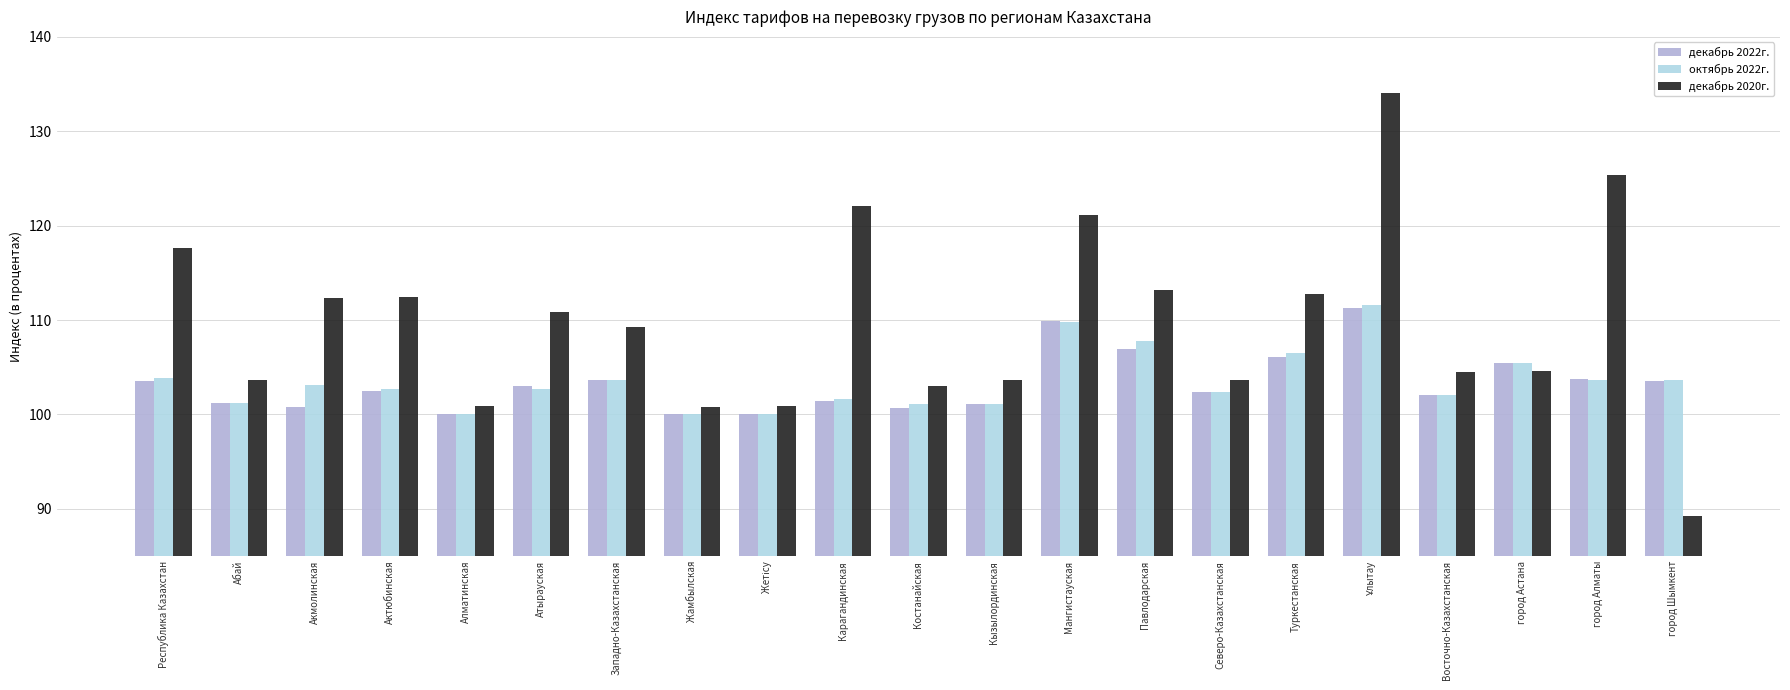

Is it true that декабрь 2020г. equals 32.8 at Мангистауская?

False